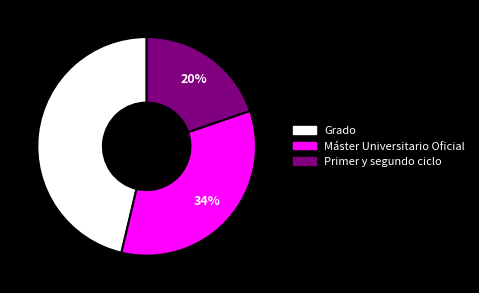

To the nearest percent, what portion does Grado represent?

46%